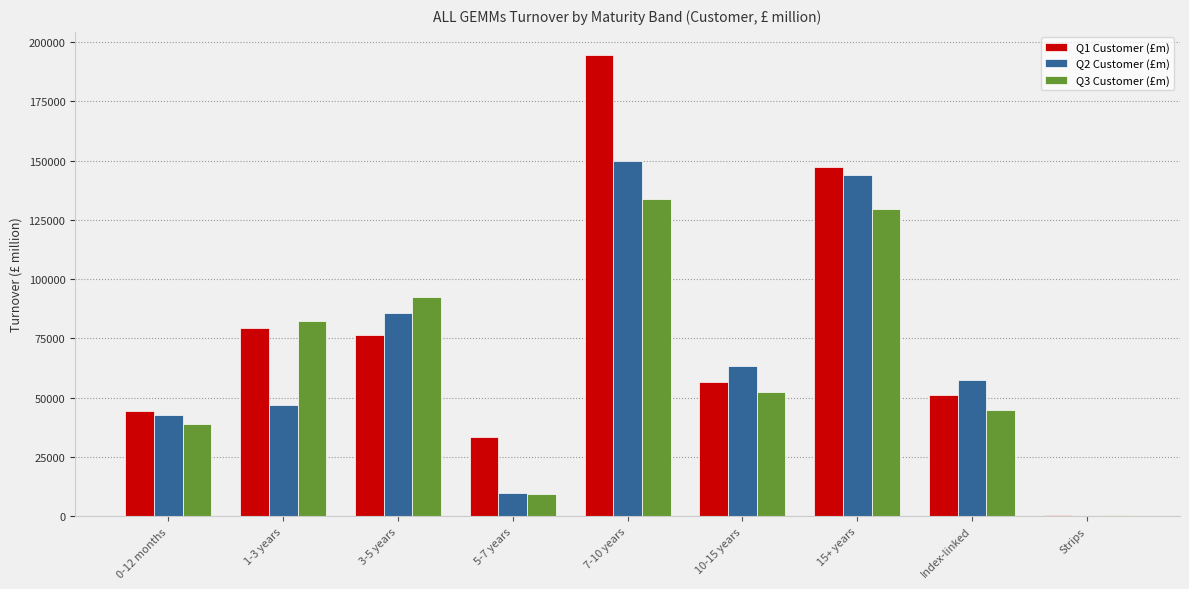

Is it true that Q2 Customer (£m) equals 23303.7 at 0-12 months?

False